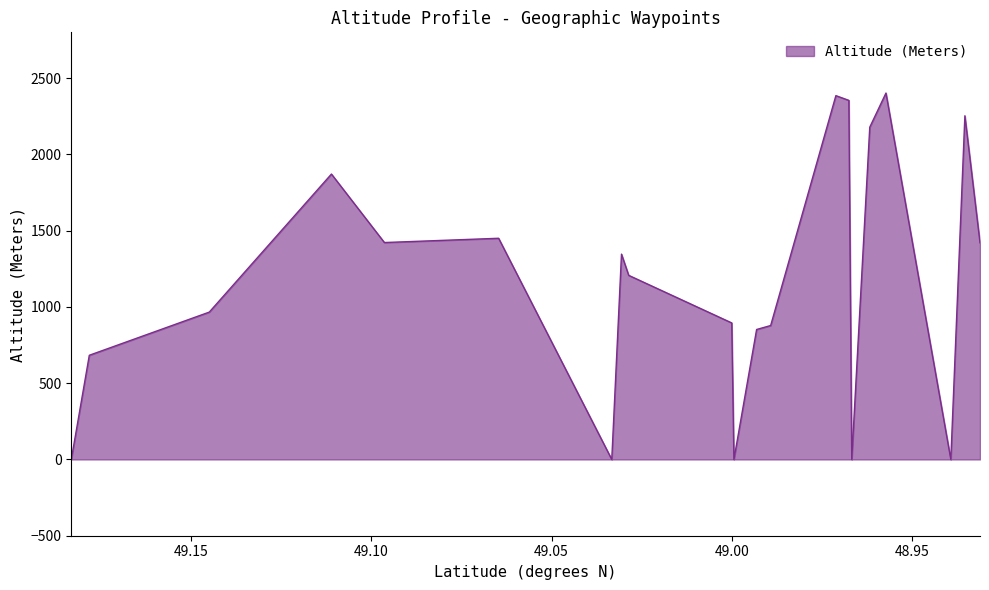

Does the chart display data point markers on the line(s)?

No